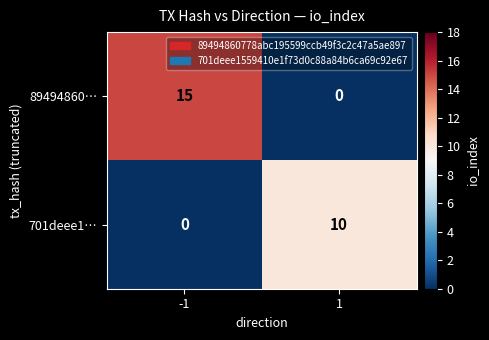

How many values in the 701deee1… series are below 10?

1